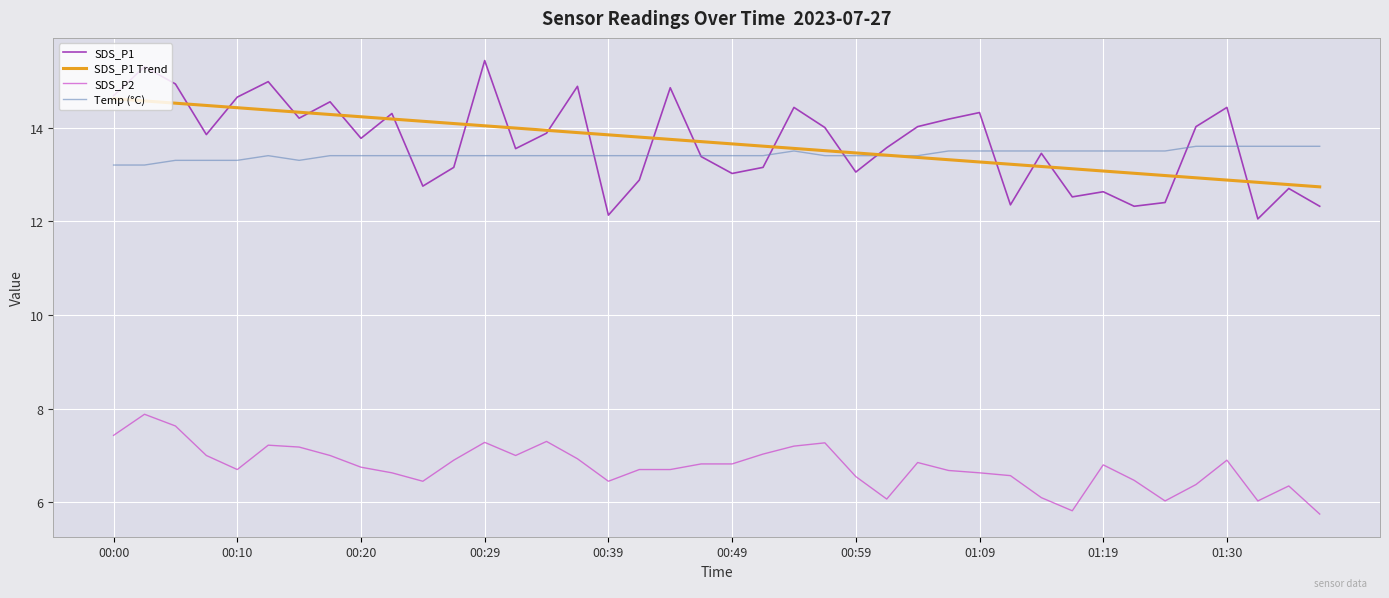

What is the minimum value for SDS_P1 Trend?

12.7